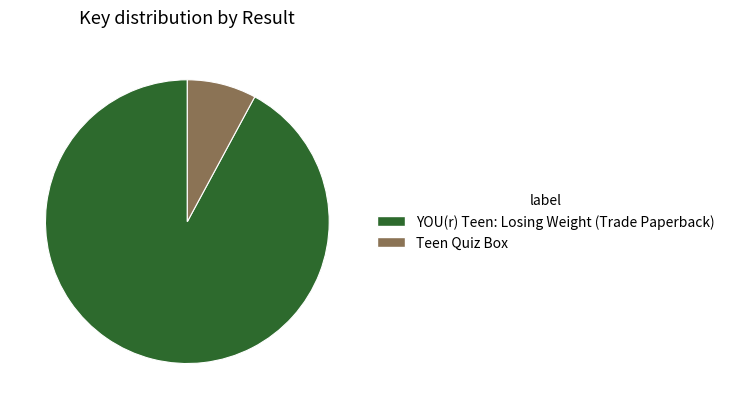

Which category has the biggest portion of the pie?

YOU(r) Teen: Losing Weight (Trade Paperback)